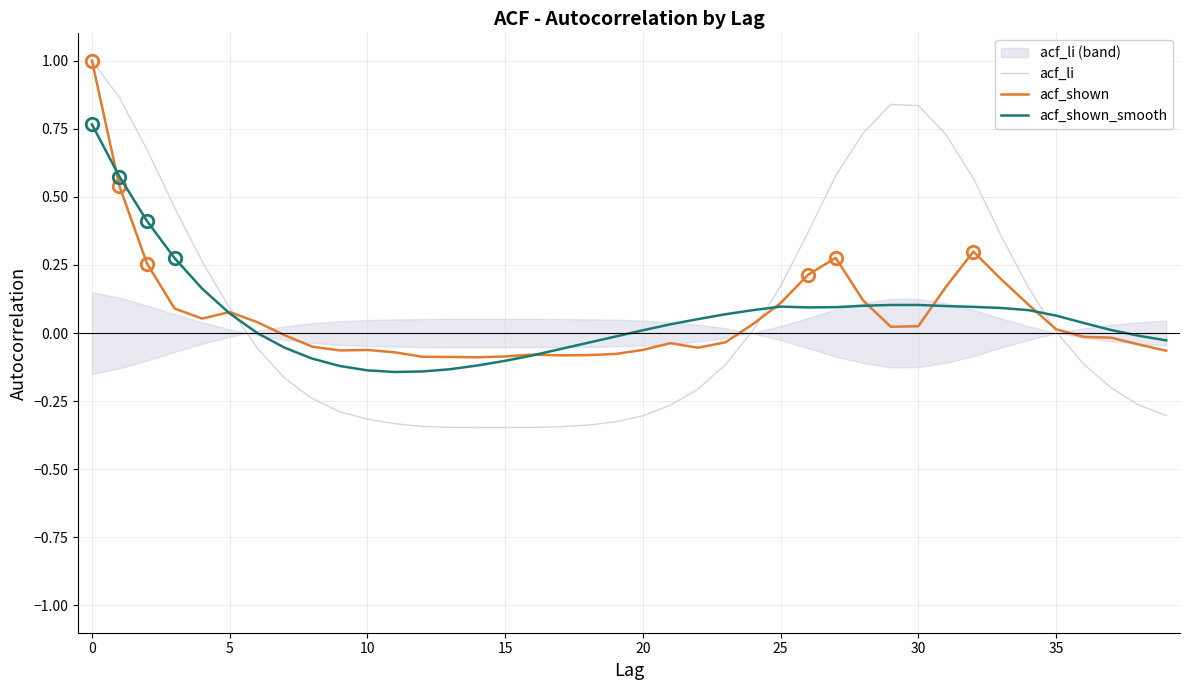

What is the label of the 23rd point from the left?

22